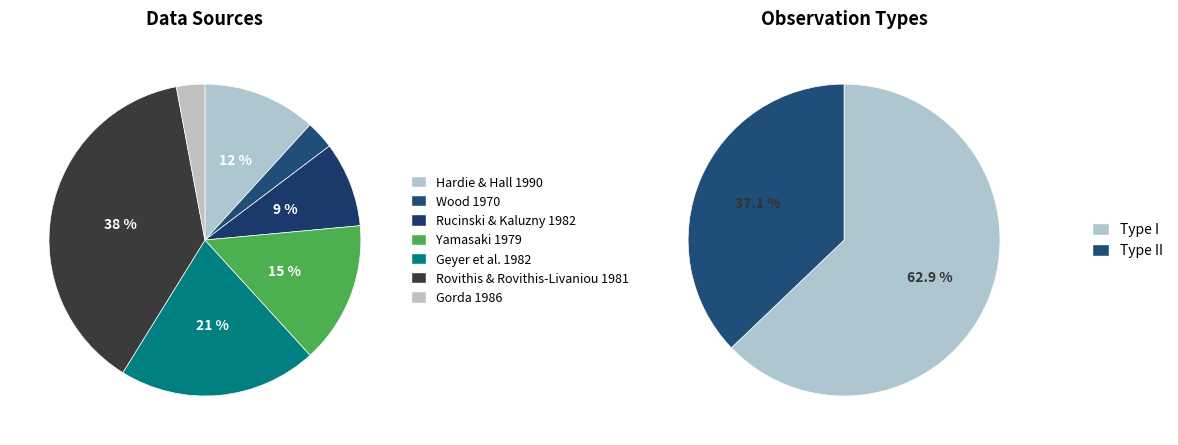

How many segments does this pie chart have?

7